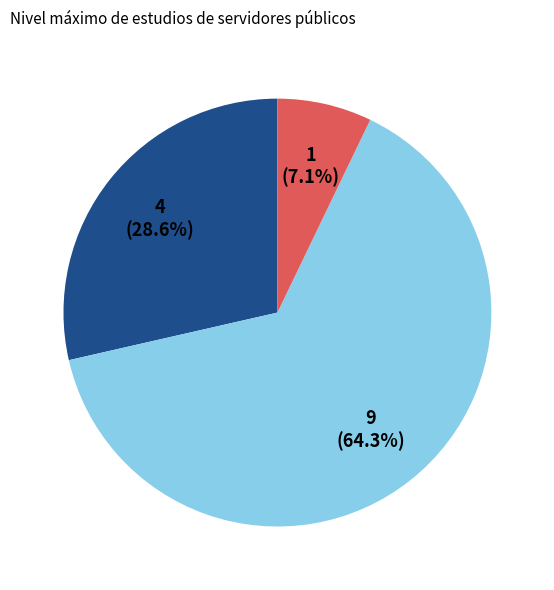

Is there any slice that represents more than half of the pie?

Yes